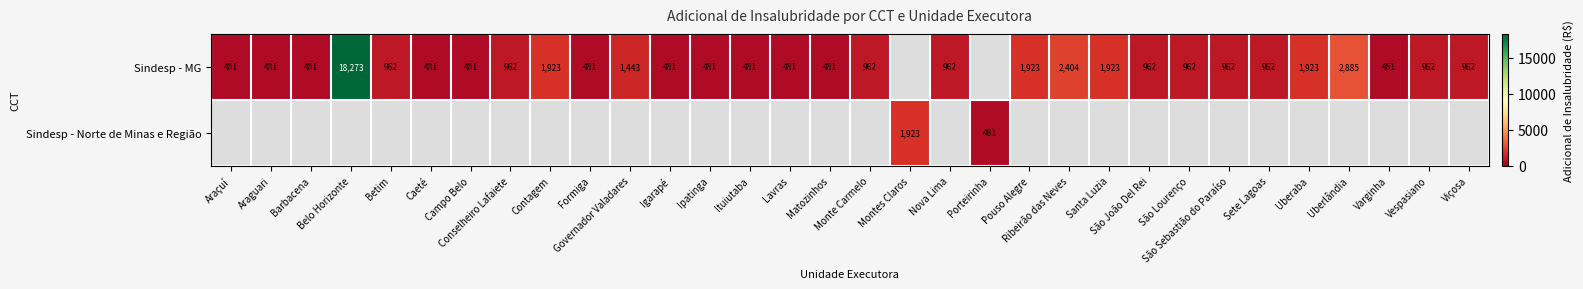

Between Monte Carmelo and Betim, which is larger?

Monte Carmelo